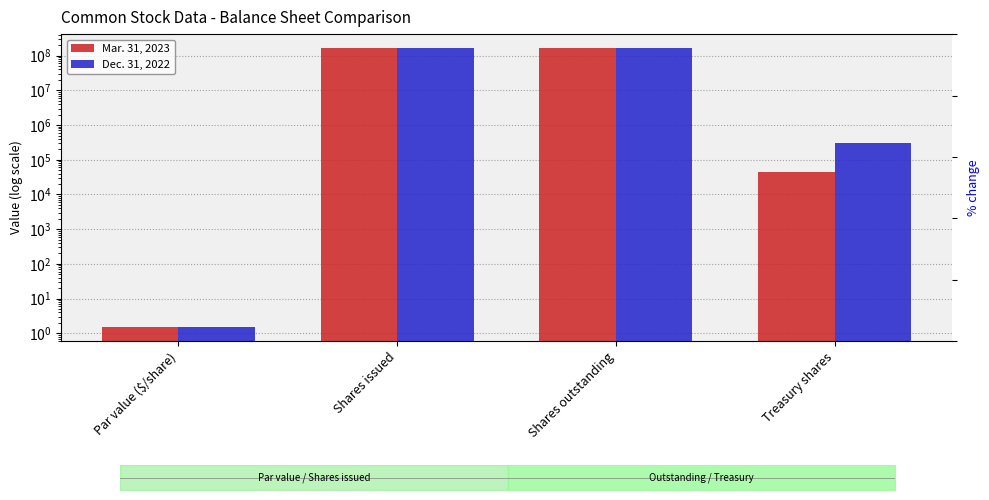

Rank the series at Par value ($/share) from highest to lowest value.

Mar. 31, 2023, Dec. 31, 2022